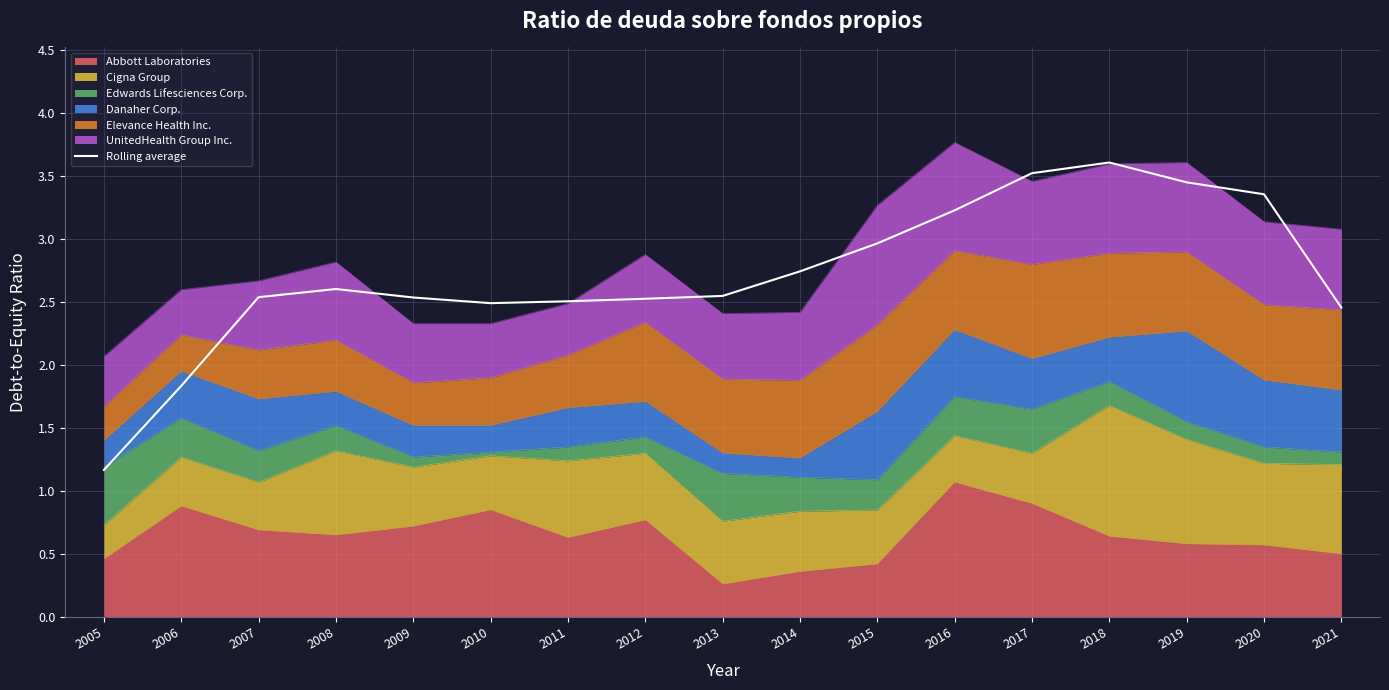

The chart shows a value of 3.5 at 2017. True or false?

True